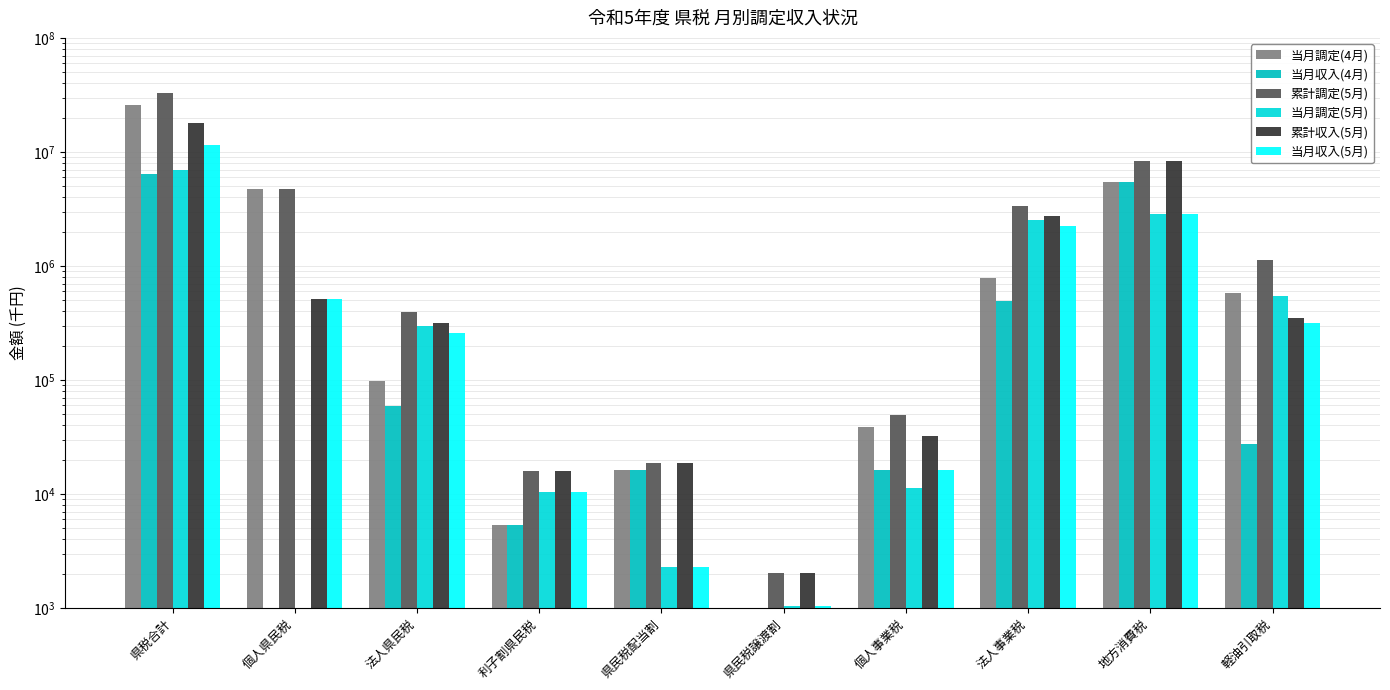

What is the difference between the maximum and minimum values in the 当月調定(5月) series?

6952097.0